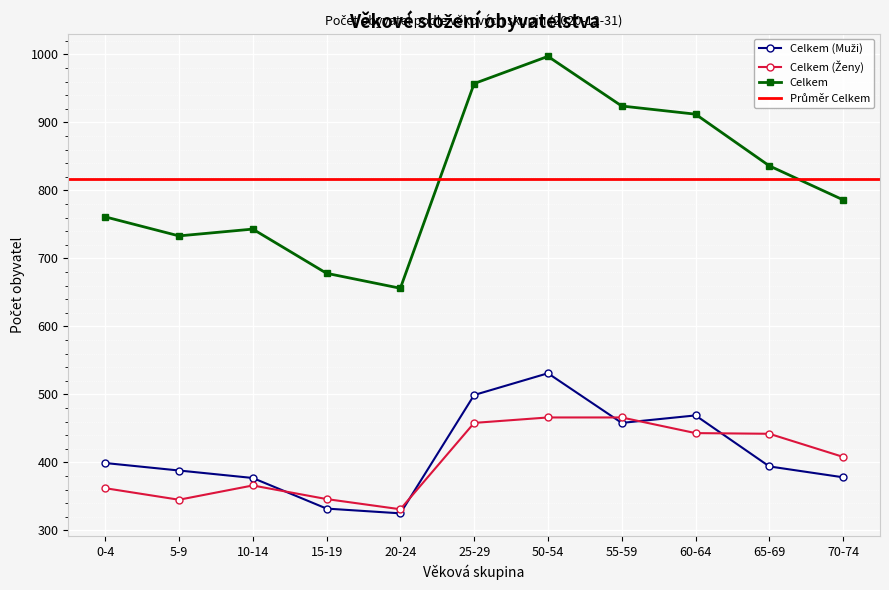

The Celkem (Ženy) series shows 366 at 10-14. True or false?

True